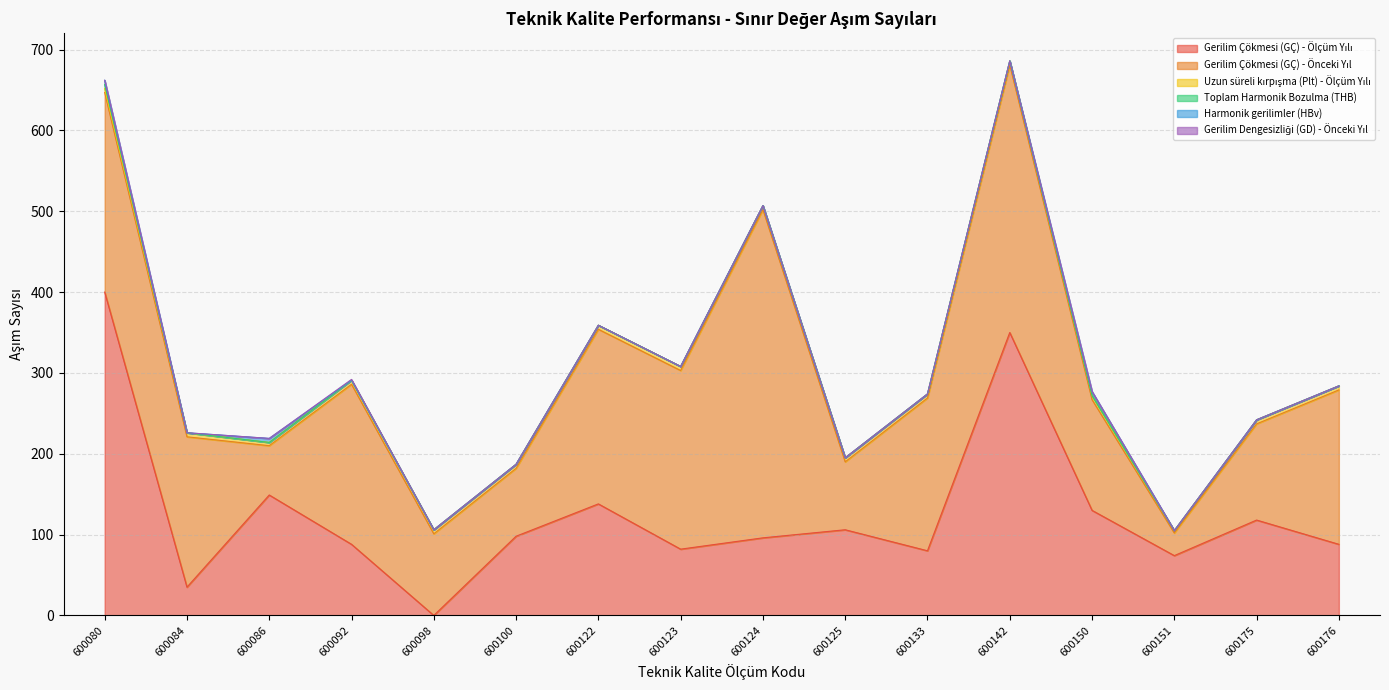

True or false: Harmonik gerilimler (HBv) has a value of 2 at 600150.

False